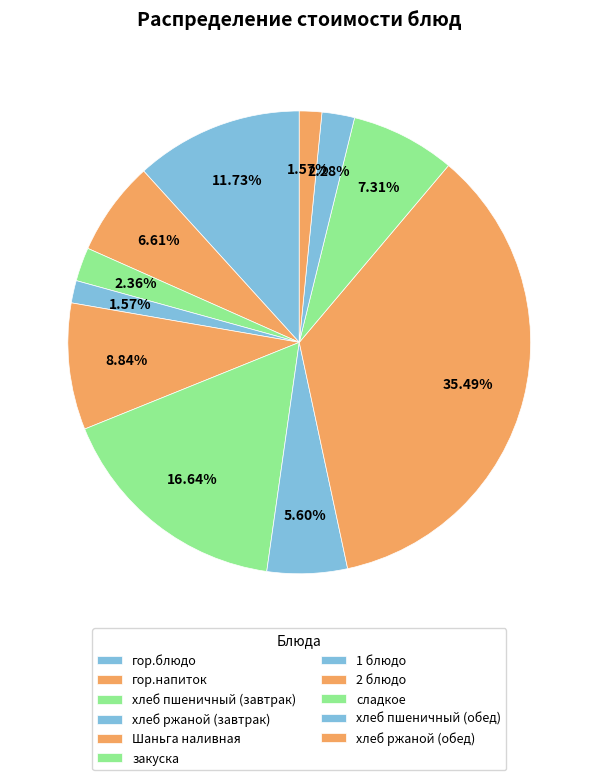

To the nearest percent, what is the combined percentage of хлеб ржаной (завтрак) and гор.блюдо?

13%